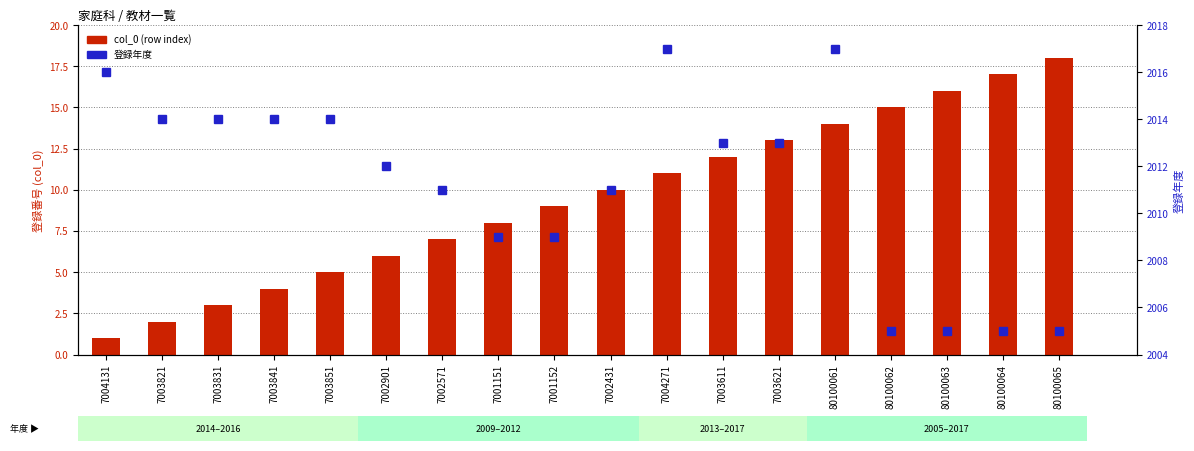

Is it true that 登録年度 equals 2013 at 7003621?

True